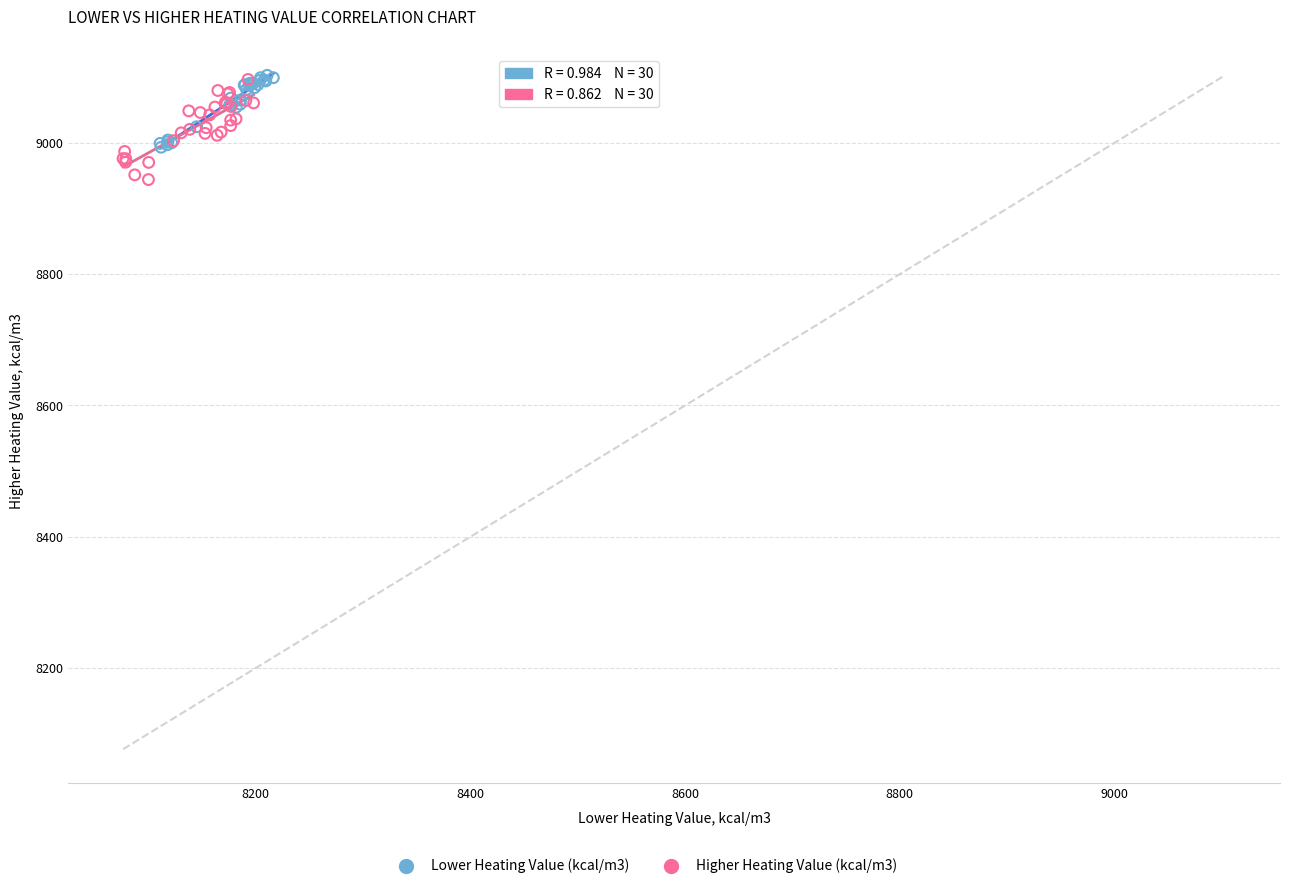

Which series has the widest spread of Y values?

Higher Heating Value (kcal/m3)